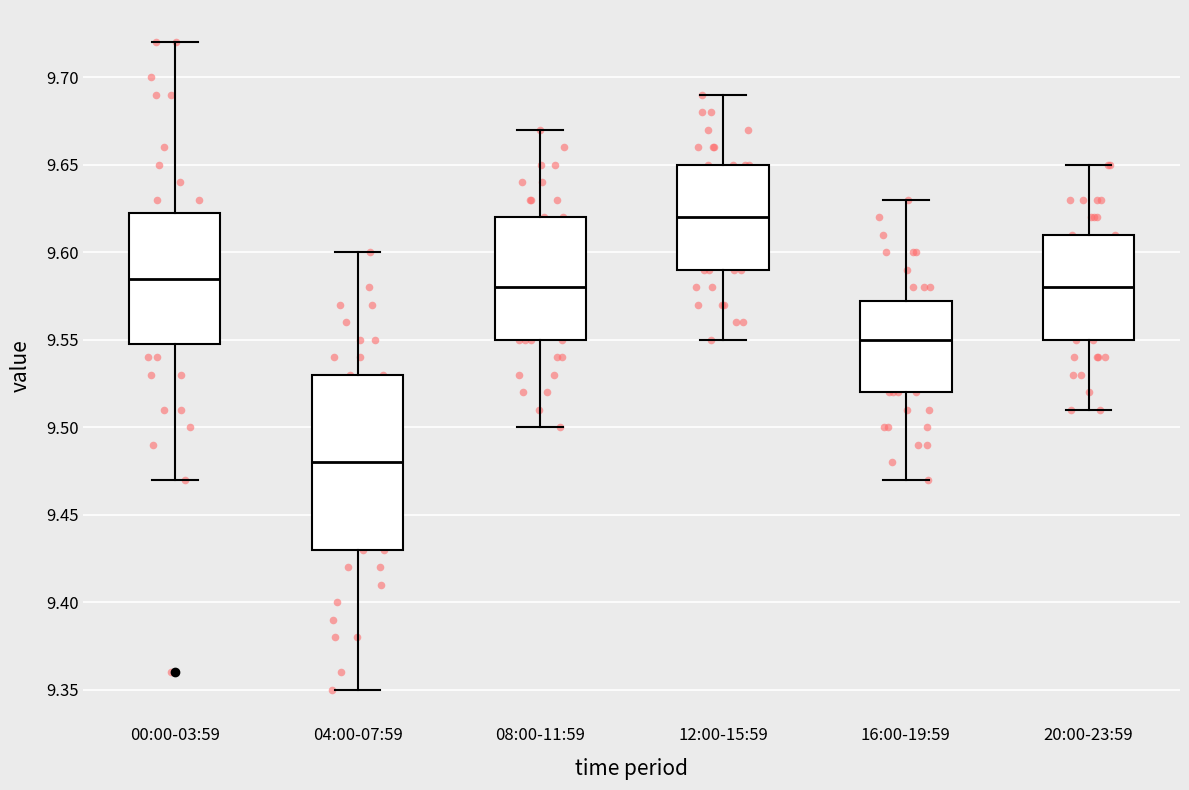

Where is the upper edge of the box for 08:00-11:59 on the y-axis? The values are not printed on the chart, so give them approximately, as read against the axis.

9.620